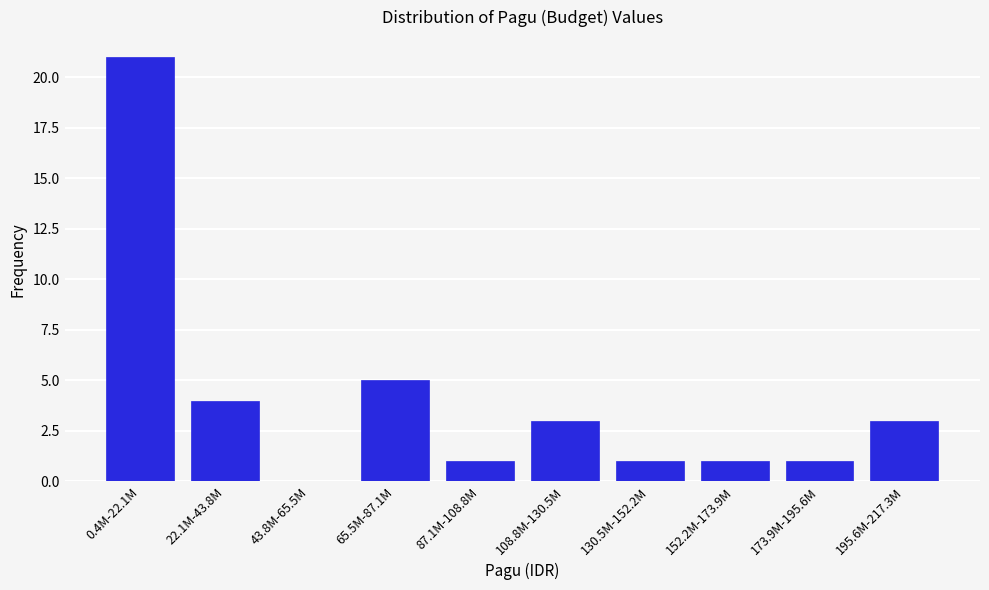

Reading right to left, extract all data points from this chart.

195.6M-217.3M=3	173.9M-195.6M=1	152.2M-173.9M=1	130.5M-152.2M=1	108.8M-130.5M=3	87.1M-108.8M=1	65.5M-87.1M=5	43.8M-65.5M=0	22.1M-43.8M=4	0.4M-22.1M=21